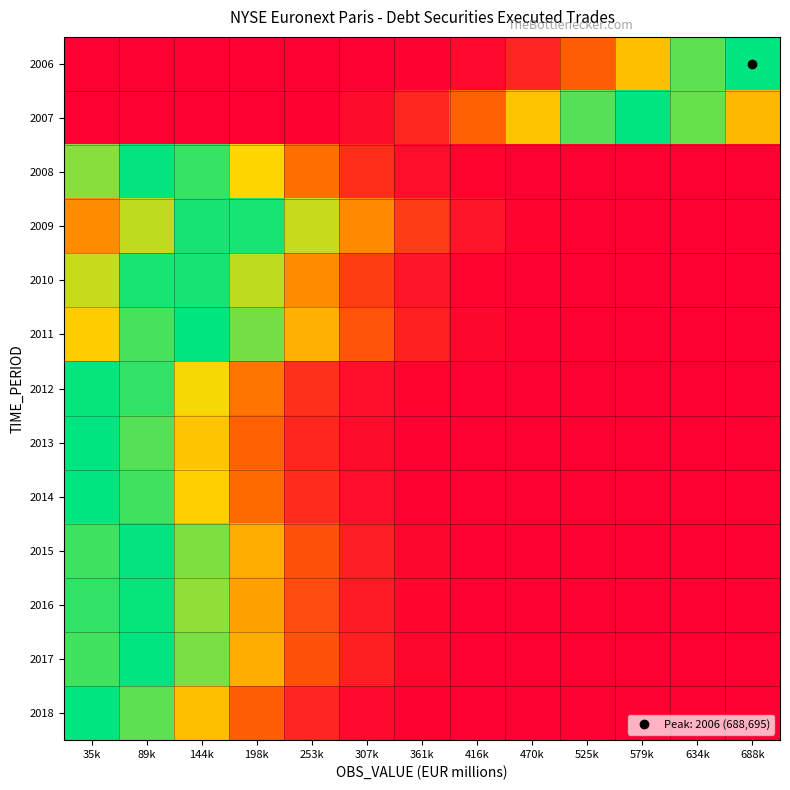

Which label corresponds to the smallest value in the chart?

35k